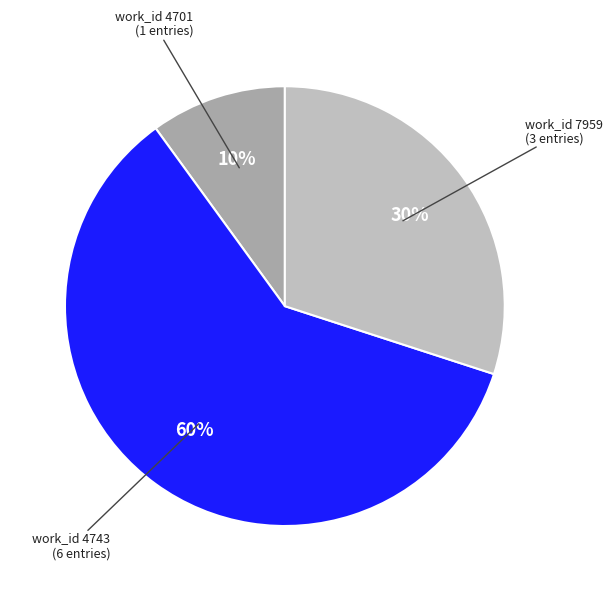

Does any single category account for the majority?

Yes